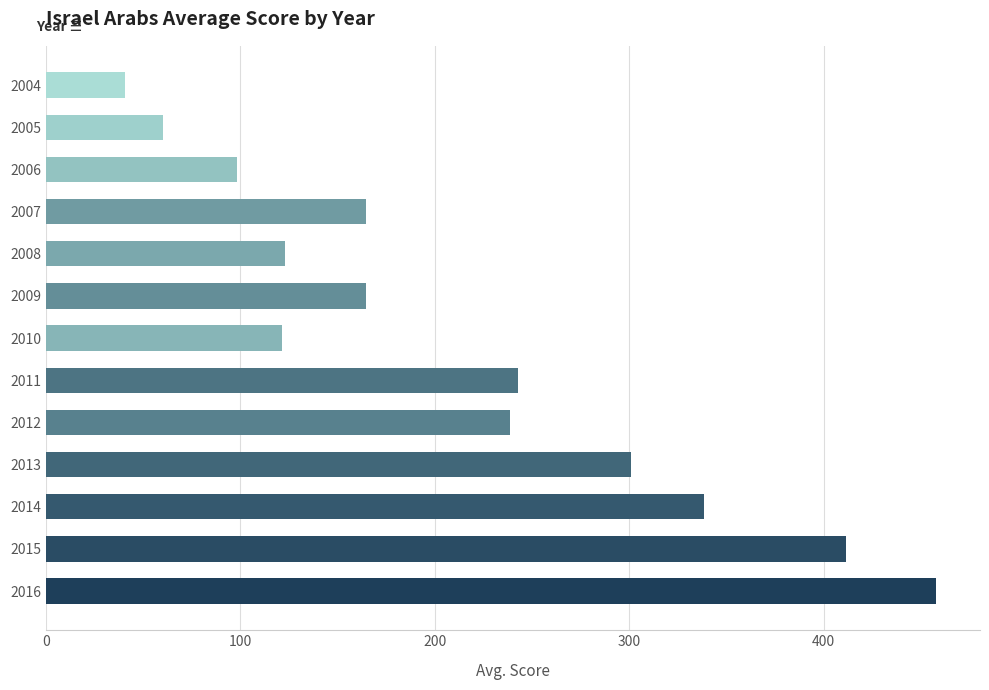

What is the maximum value shown in the chart?

457.5